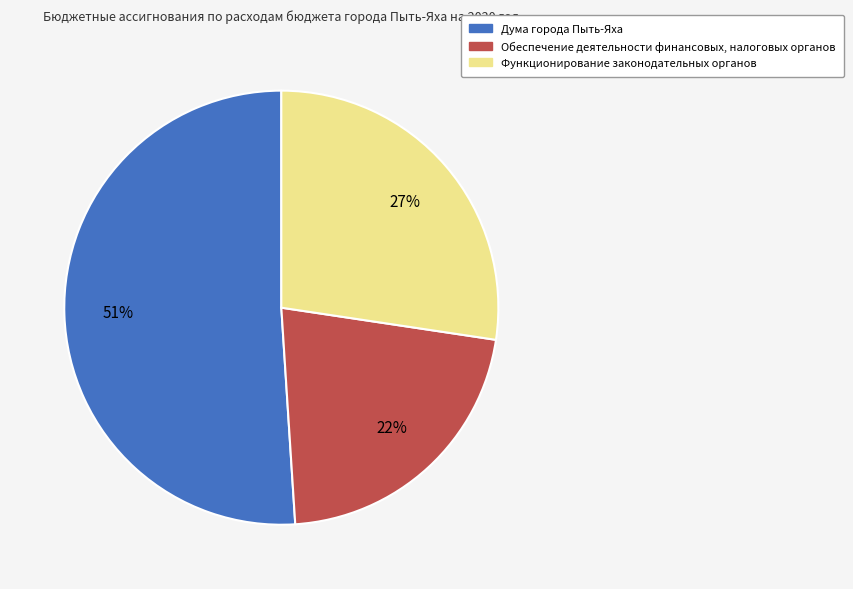

Is there a majority slice in this chart?

Yes